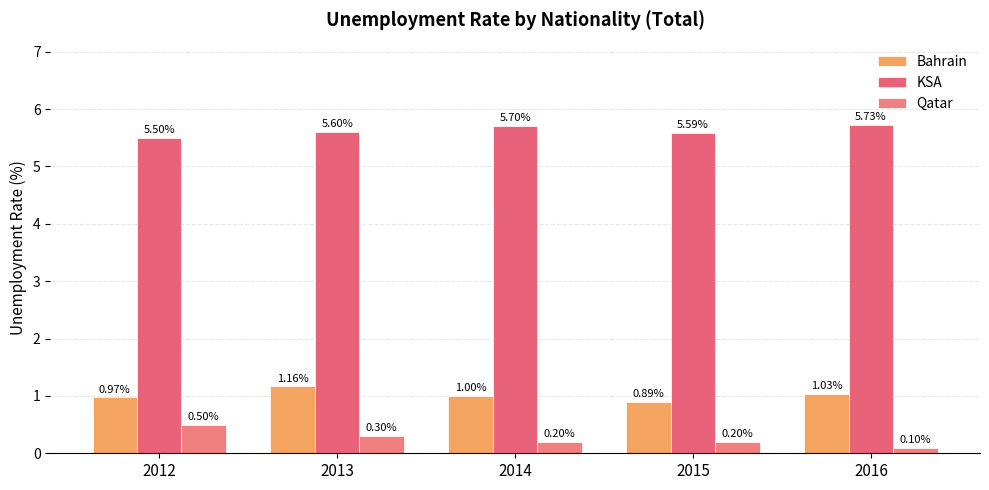

Count the number of data series in this chart.

3